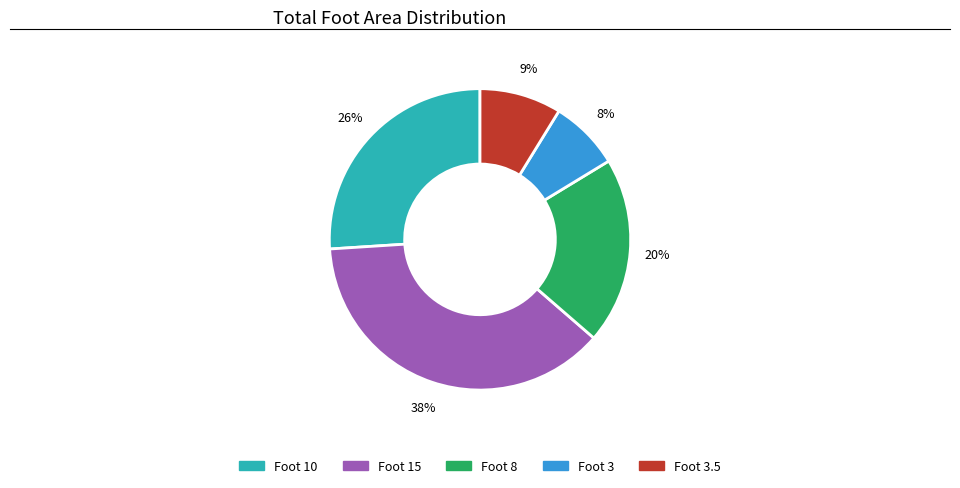

To the nearest percent, what is the average slice percentage?

20%